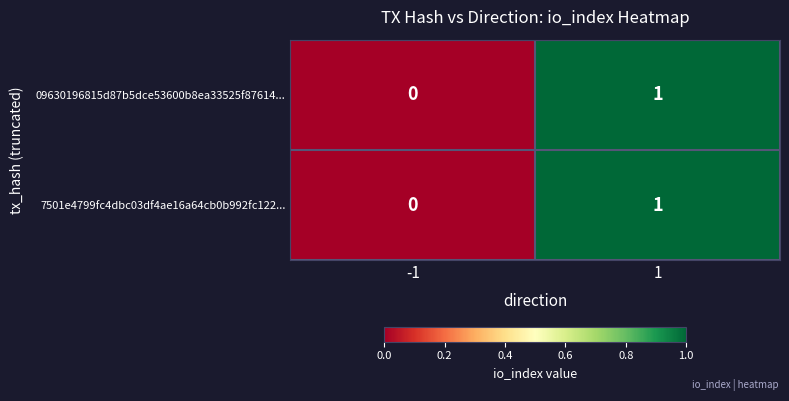

Rank the categories by 7501e4799fc4dbc03df4ae16a64cb0b992fc122... value from lowest to highest.

-1, 1